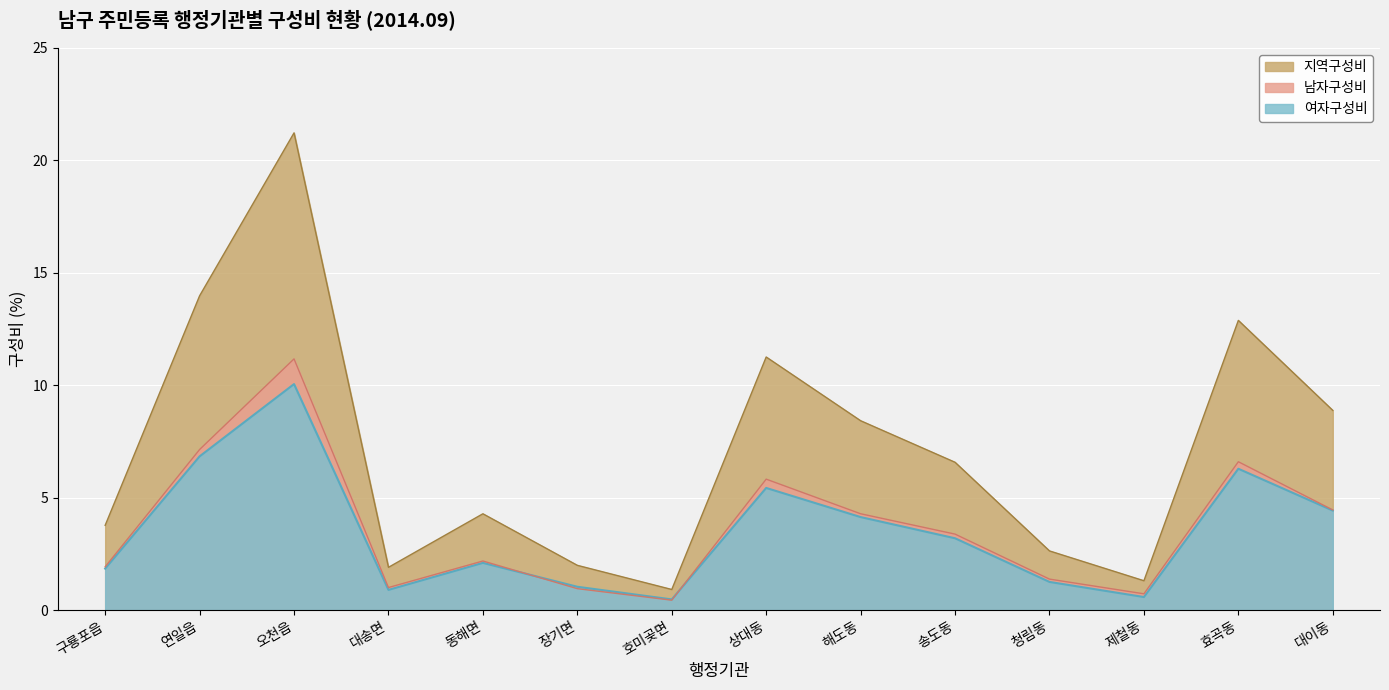

Is the value of 지역구성비 at 연일읍 greater than the value of 남자구성비 at 제철동?

Yes